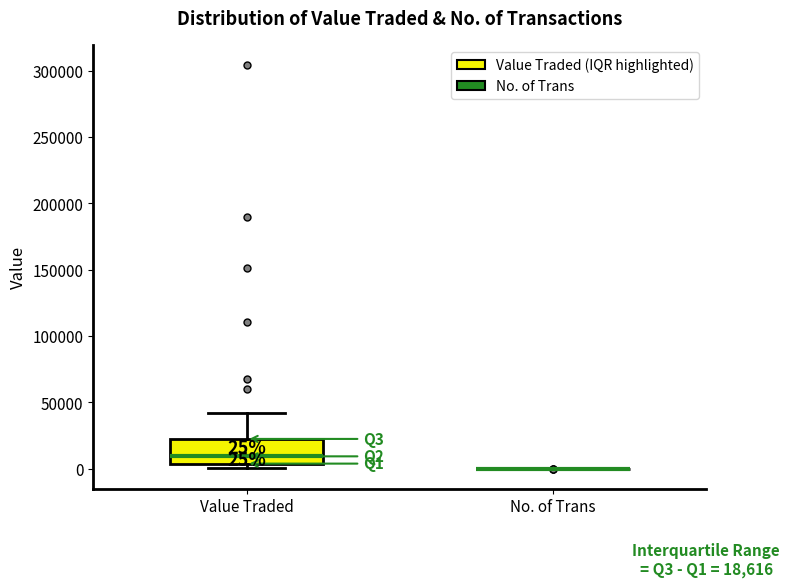

Which box is the tallest, from its lower edge to its upper edge?

Value Traded